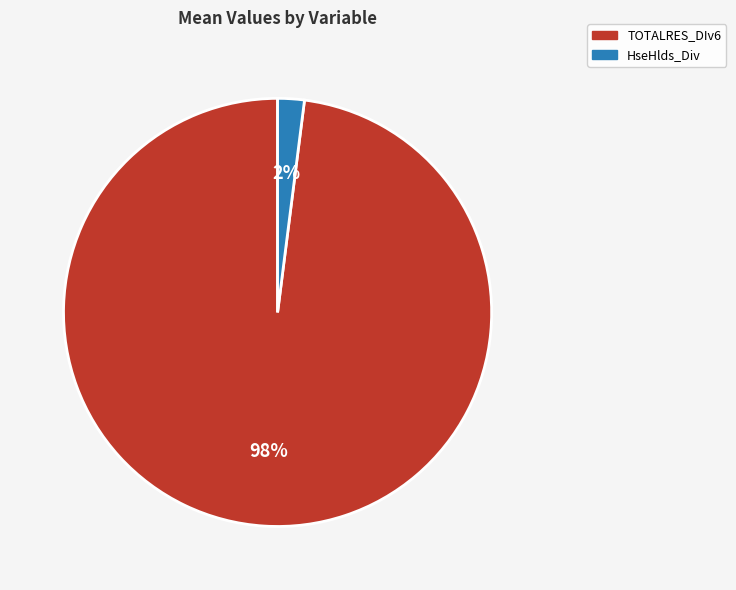

To the nearest percent, what is the average slice percentage?

50%